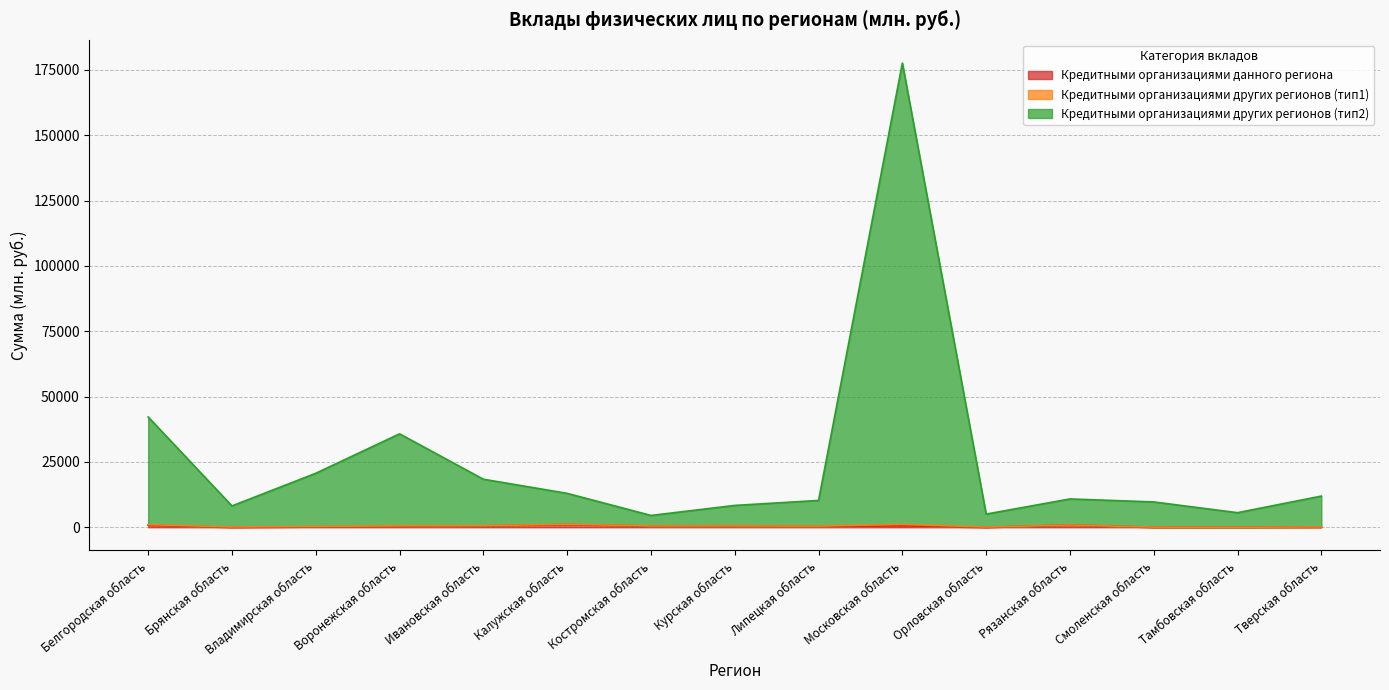

Where is the first local minimum for Кредитными организациями данного региона?

Брянская область